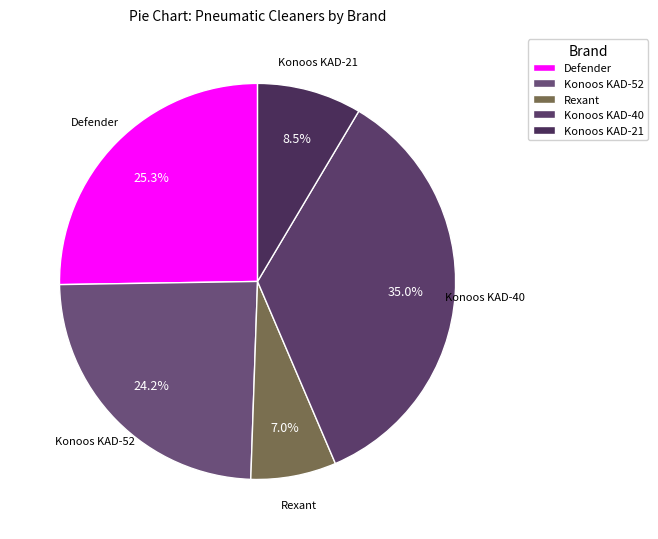

Which has a higher value, Rexant or Konoos KAD-21?

Konoos KAD-21